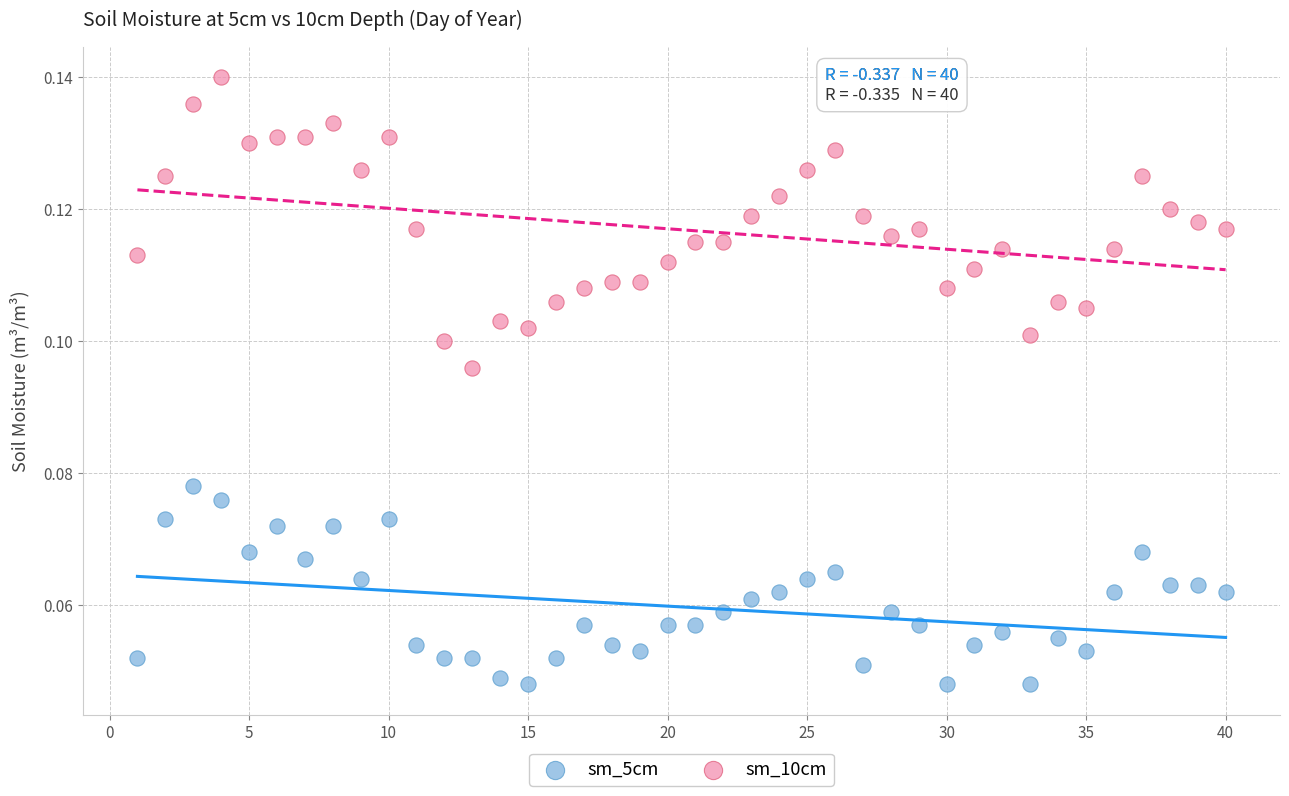

Across all data points, what is the range of X values (max minus min)?

39.0